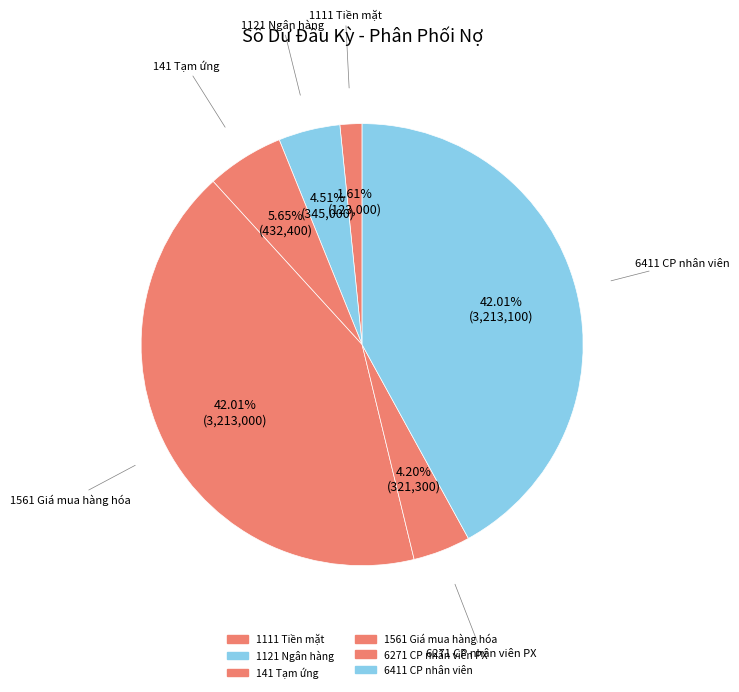

To the nearest percent, what portion does 141 represent?

6%